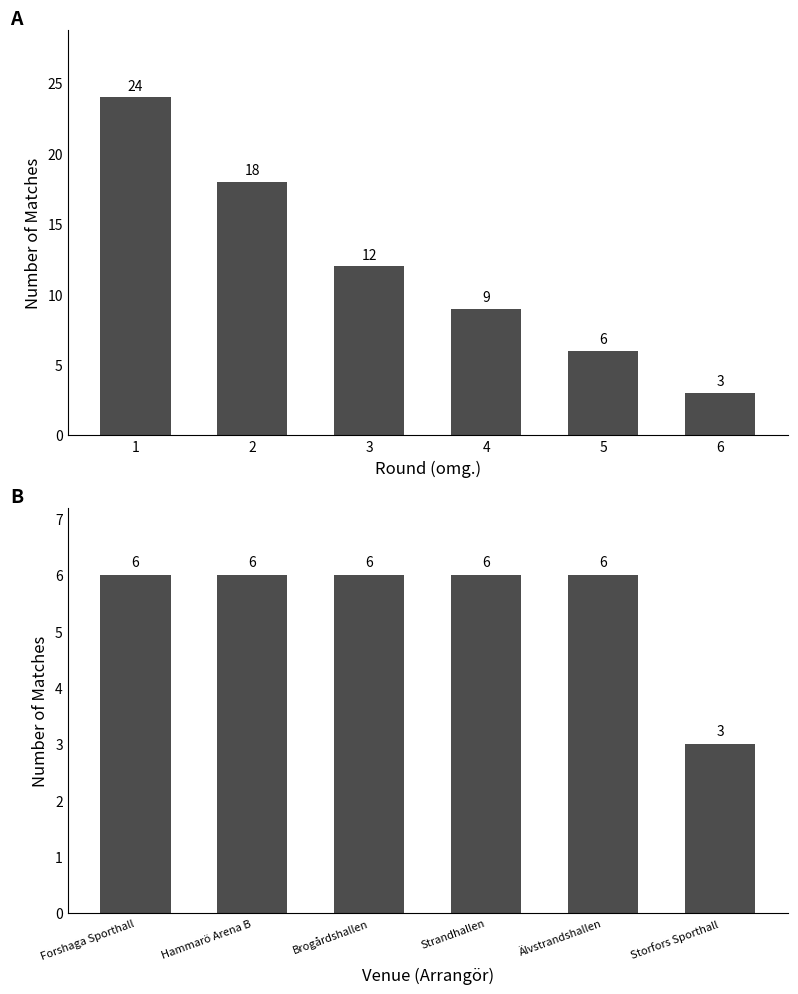

What is the value of the Matches per Round bar at the 3rd from the left?

12